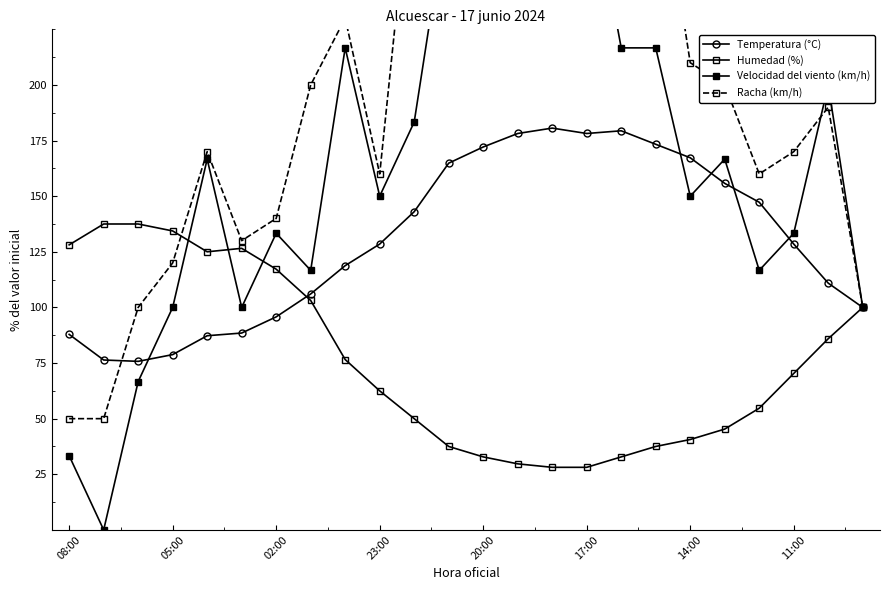

Which series has the largest total across all categories?

Racha (km/h)